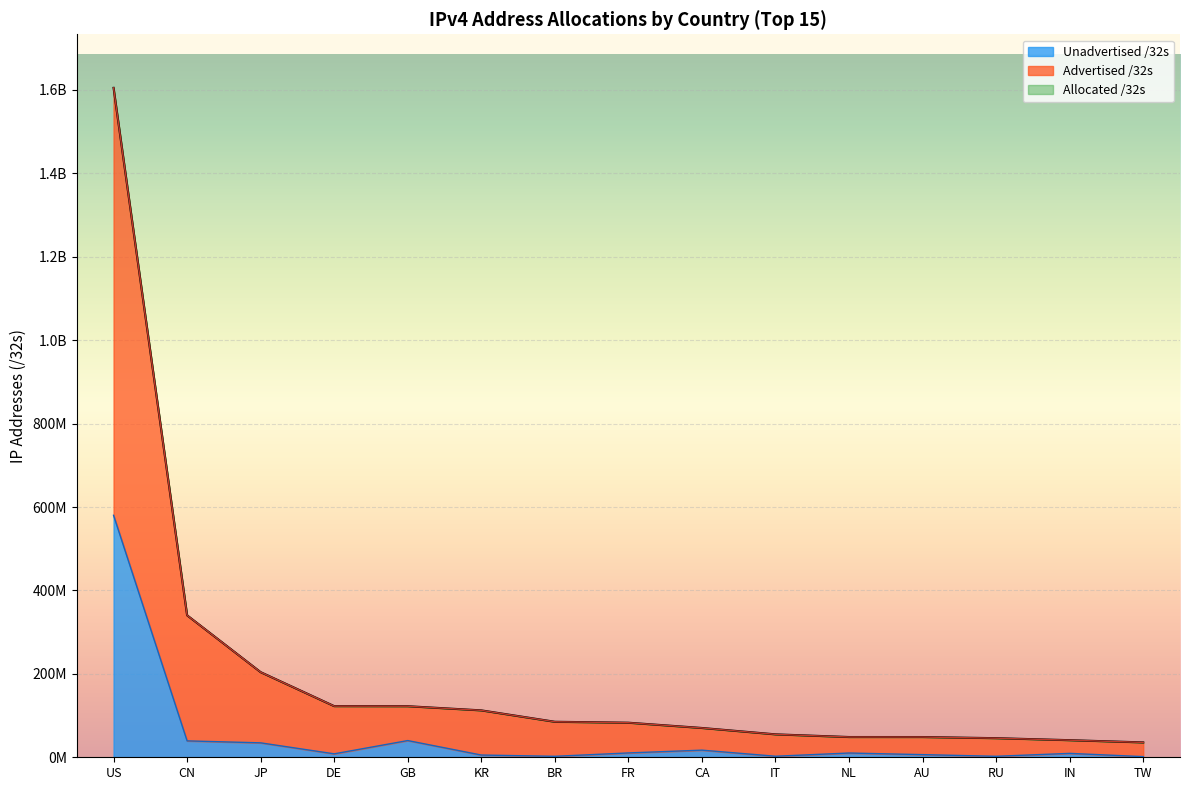

What are all the series names shown in the legend?

Allocated /32s, Advertised /32s, Unadvertised /32s